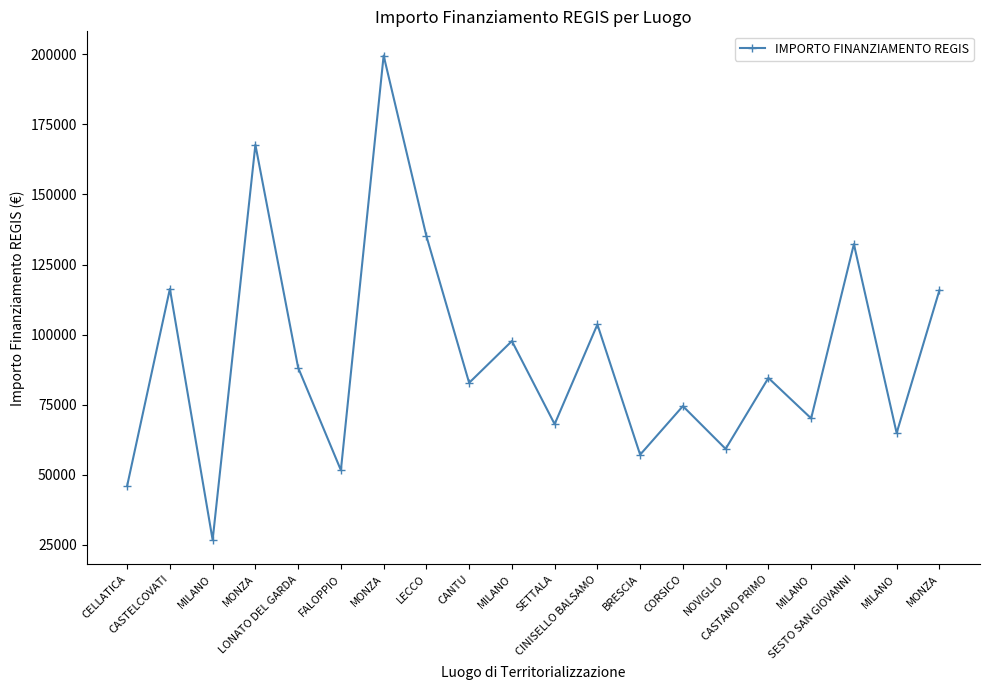

Is it true that the value at CELLATICA is 46044.5?

True